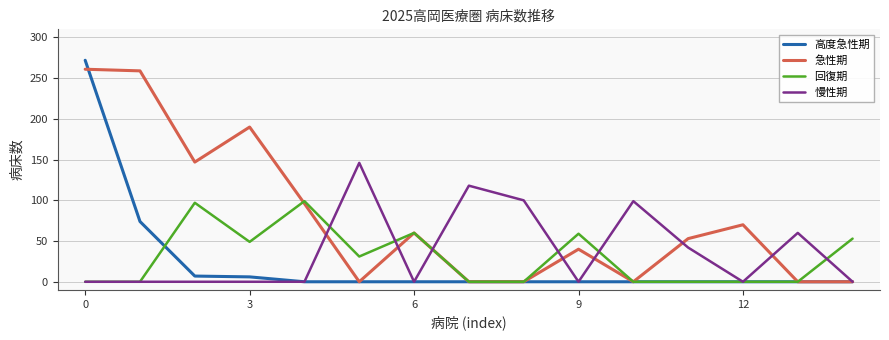

How many lines are shown in the chart?

4